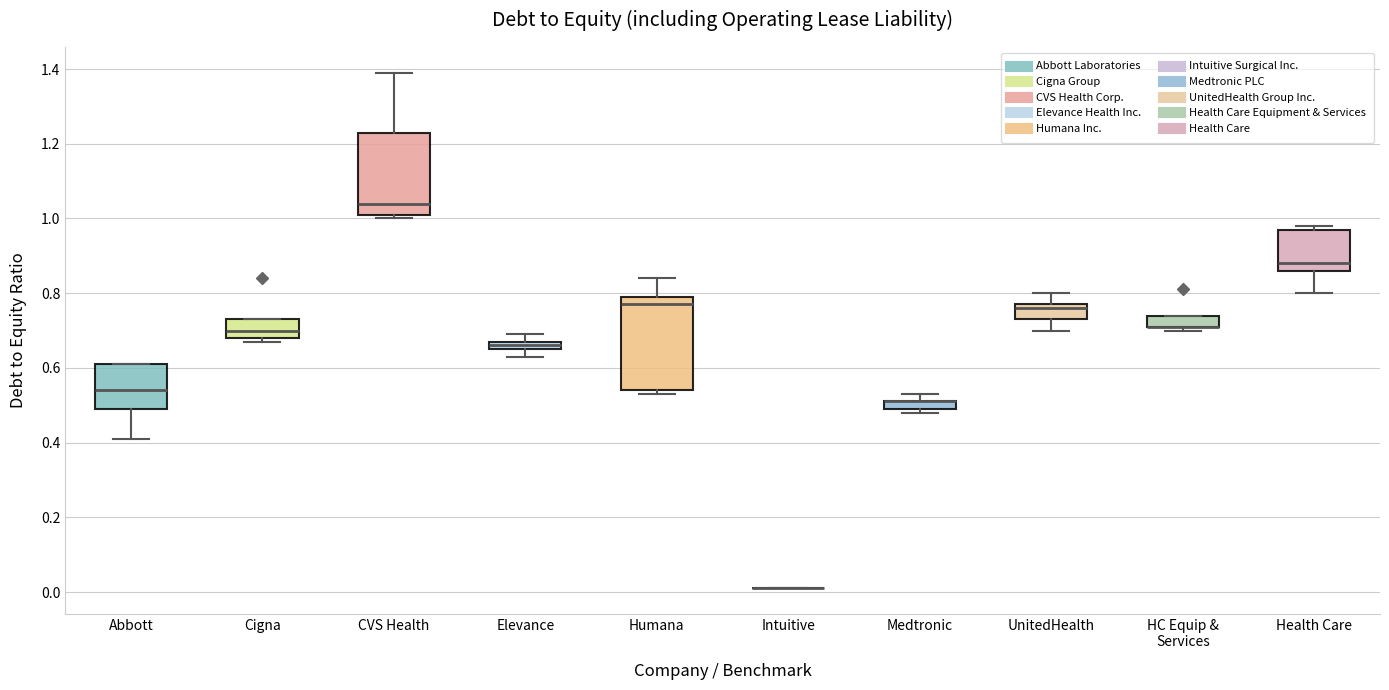

Which box is the tallest, from its lower edge to its upper edge?

Humana